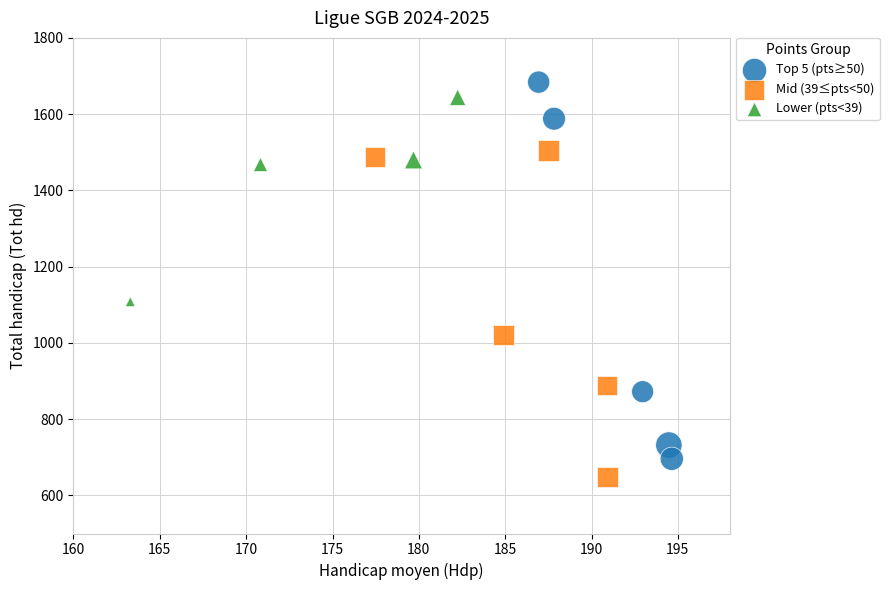

Which series reaches the maximum Y coordinate?

Top 5 (pts≥50)